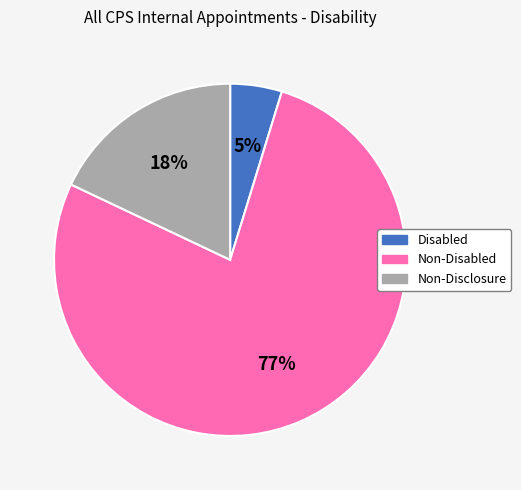

To the nearest percent, what is the difference between the Non-Disclosure and Disabled slice percentages?

13%